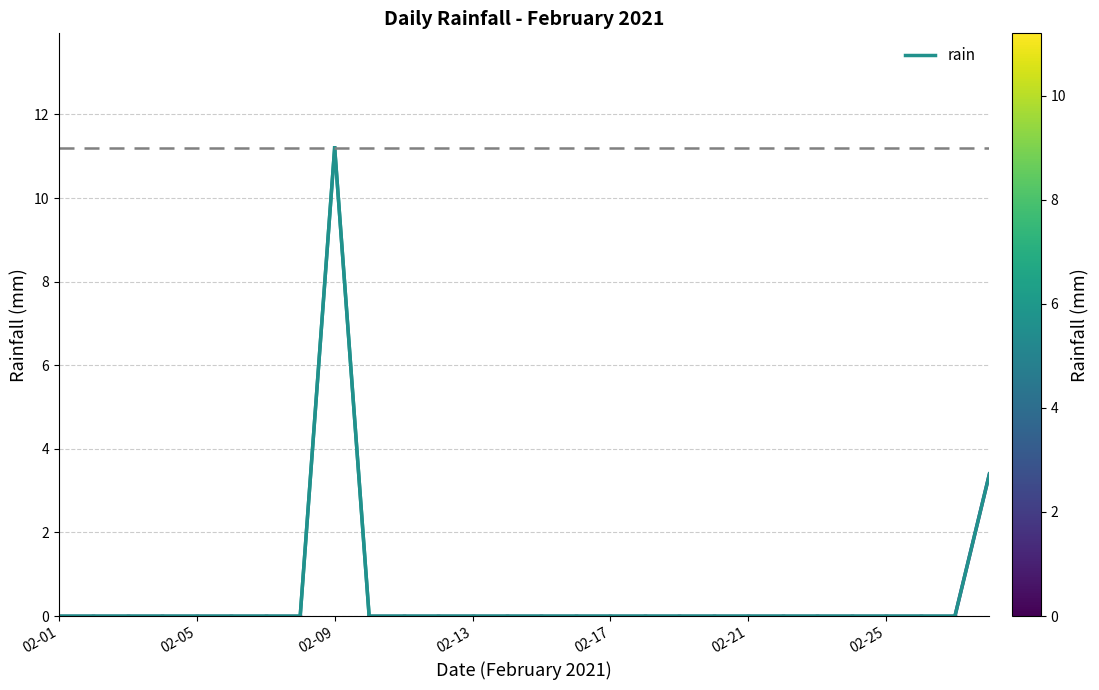

Count the number of data series in this chart.

1